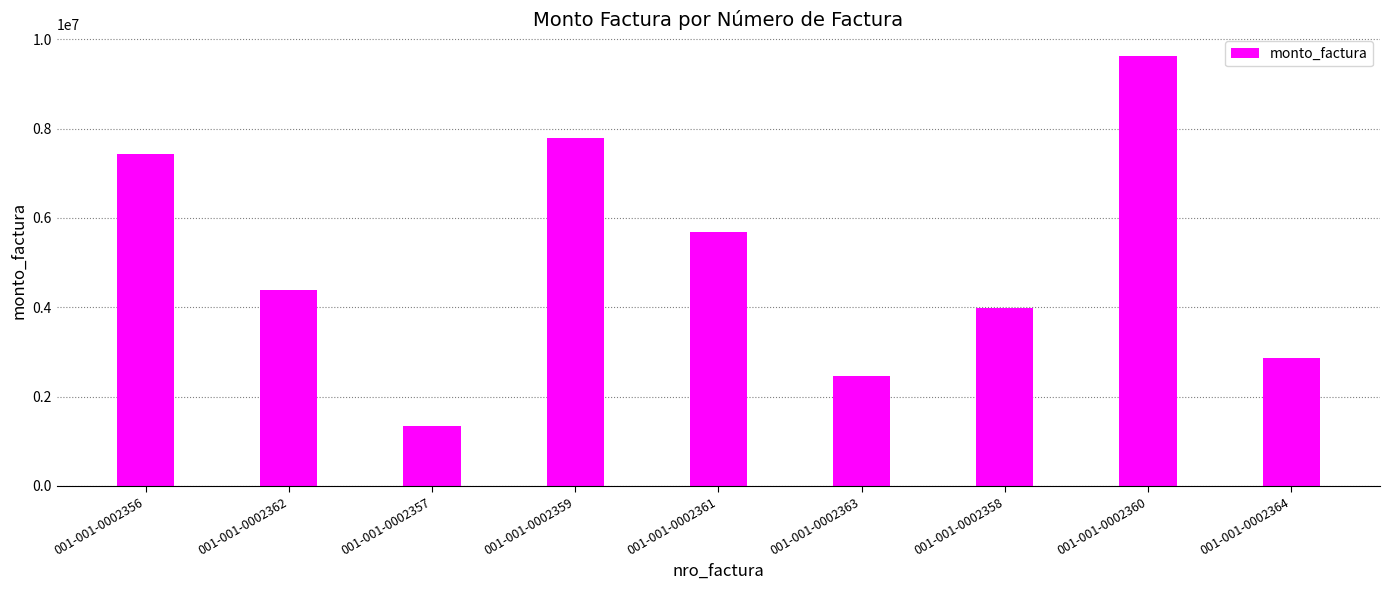

List the labels in order of value, largest first.

001-001-0002360, 001-001-0002359, 001-001-0002356, 001-001-0002361, 001-001-0002362, 001-001-0002358, 001-001-0002364, 001-001-0002363, 001-001-0002357